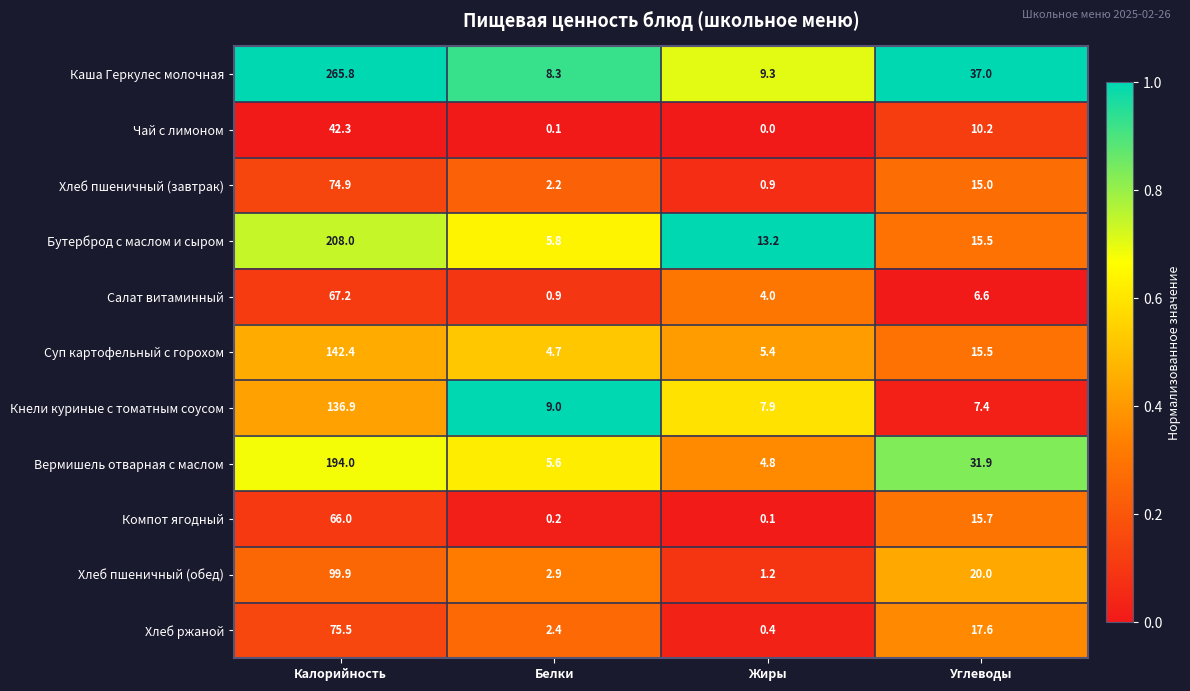

At which label does Суп картофельный с горохом first exceed 15?

Калорийность